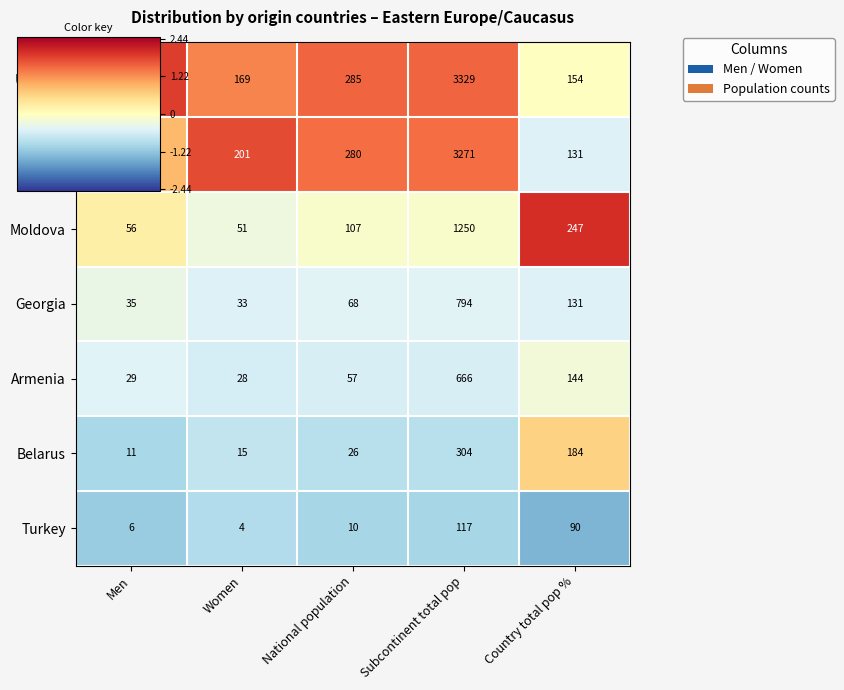

What is the spread (max minus min) of values at National population?

275